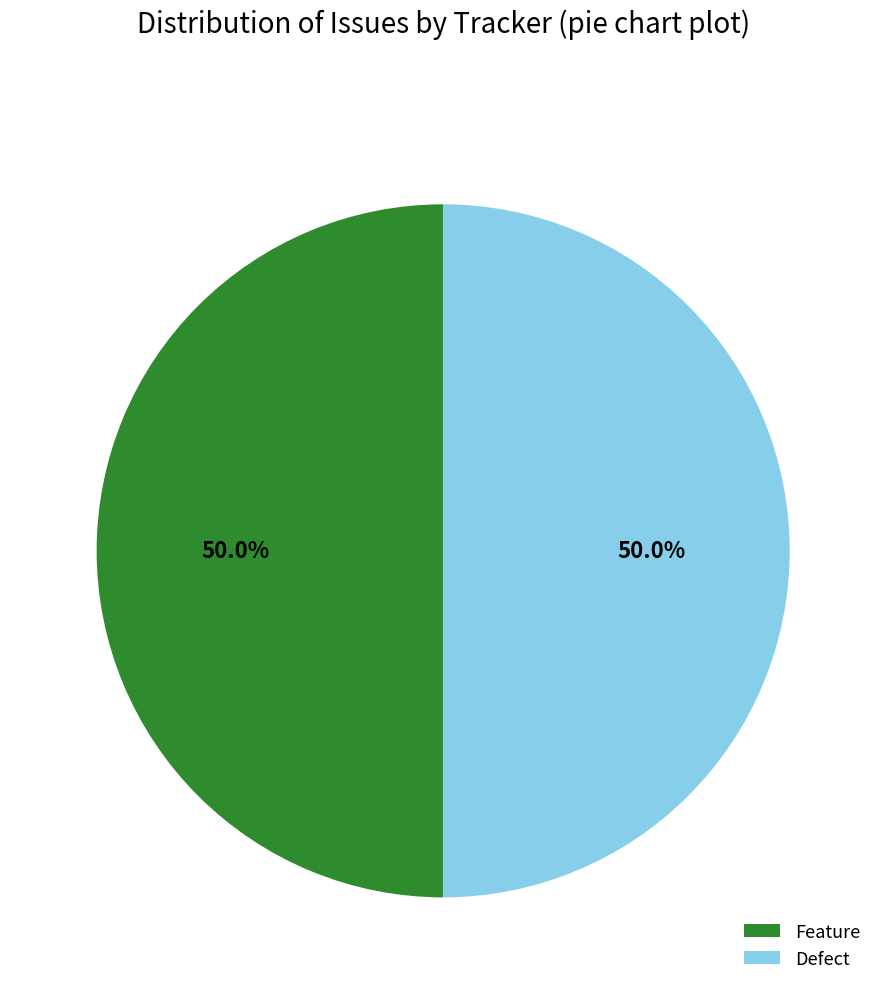

What is the total percentage of Defect and Feature?

100.0%